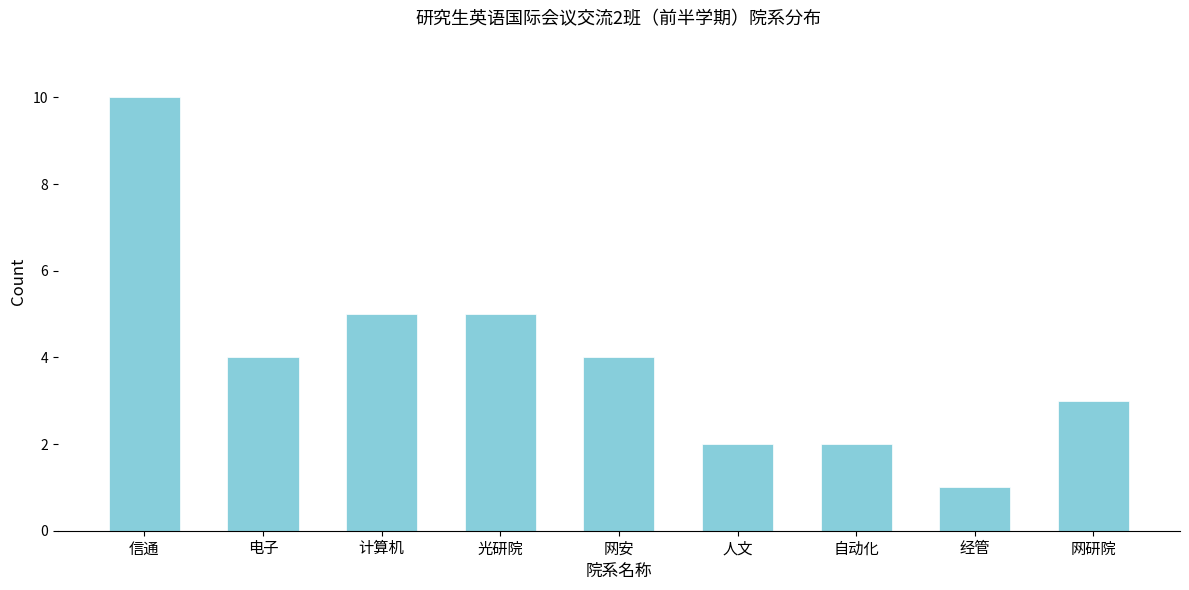

Reading left to right, transcribe all the data shown in this chart.

信通=10	电子=4	计算机=5	光研院=5	网安=4	人文=2	自动化=2	经管=1	网研院=3